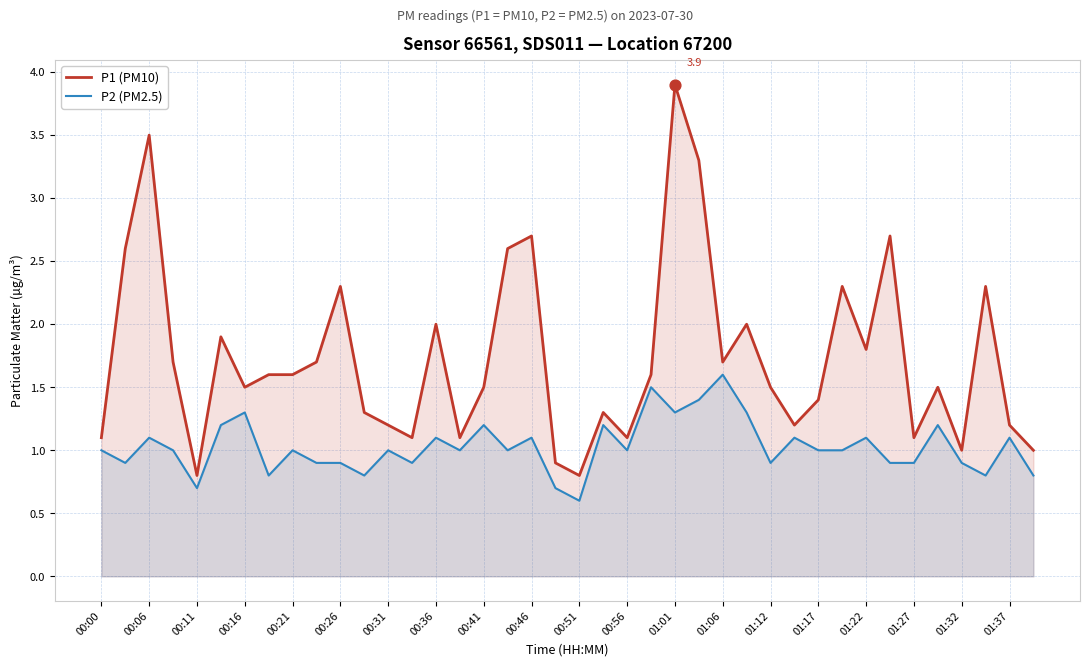

Is the value of P2 (PM2.5) at 00:51 greater than the value of P1 (PM10) at 00:56?

No